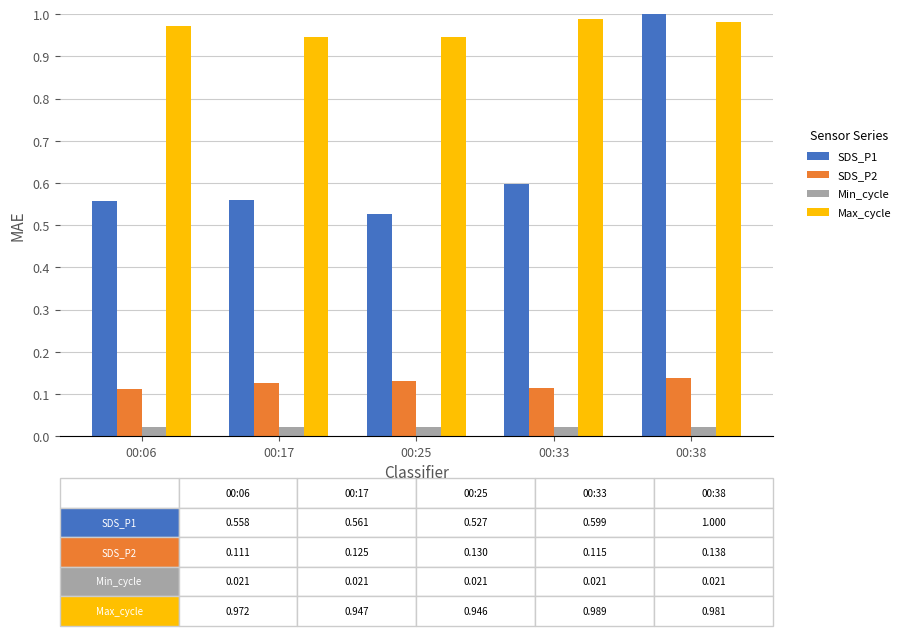

Where is SDS_P1 nearest to the value 0?

00:25